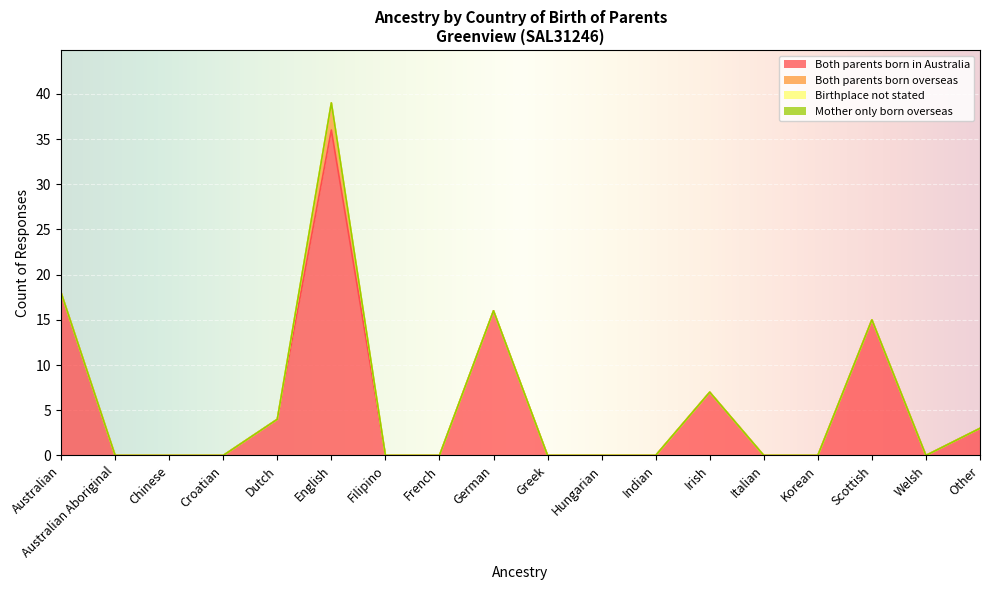

Count the Both parents born overseas values in the range 0 to 1.

17